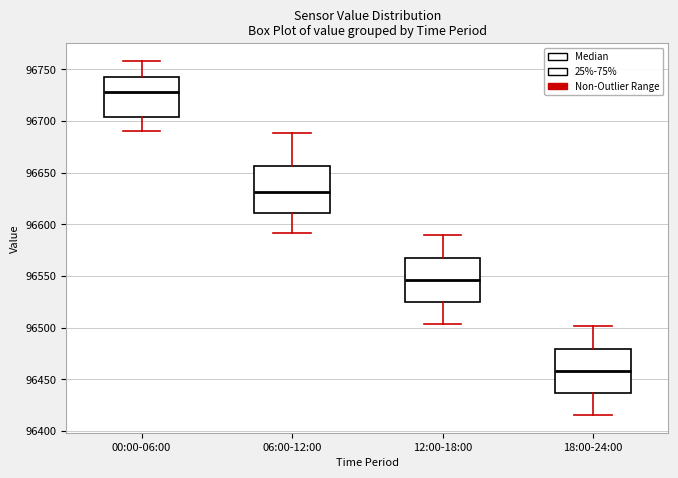

Reading left to right, read every box against the y-axis: the position of its median line, the range the box covers, and the ends of its whiskers. The values are not printed on the chart, so give them approximately, as read against the axis.

00:00-06:00: median 96730, box 96705 to 96740, whiskers 96690 to 96760
06:00-12:00: median 96630, box 96610 to 96655, whiskers 96590 to 96690
12:00-18:00: median 96545, box 96525 to 96570, whiskers 96505 to 96590
18:00-24:00: median 96460, box 96435 to 96480, whiskers 96415 to 96500